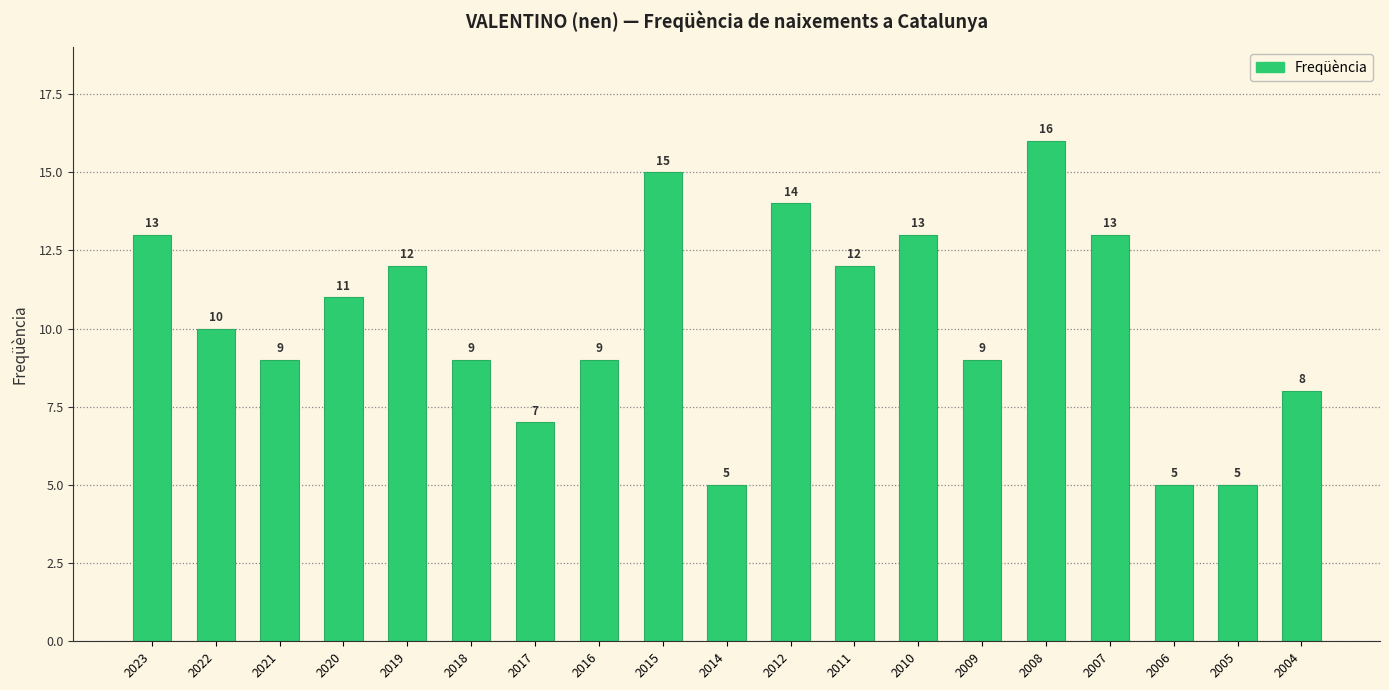

True or false: the data shows 4 at 2008.

False